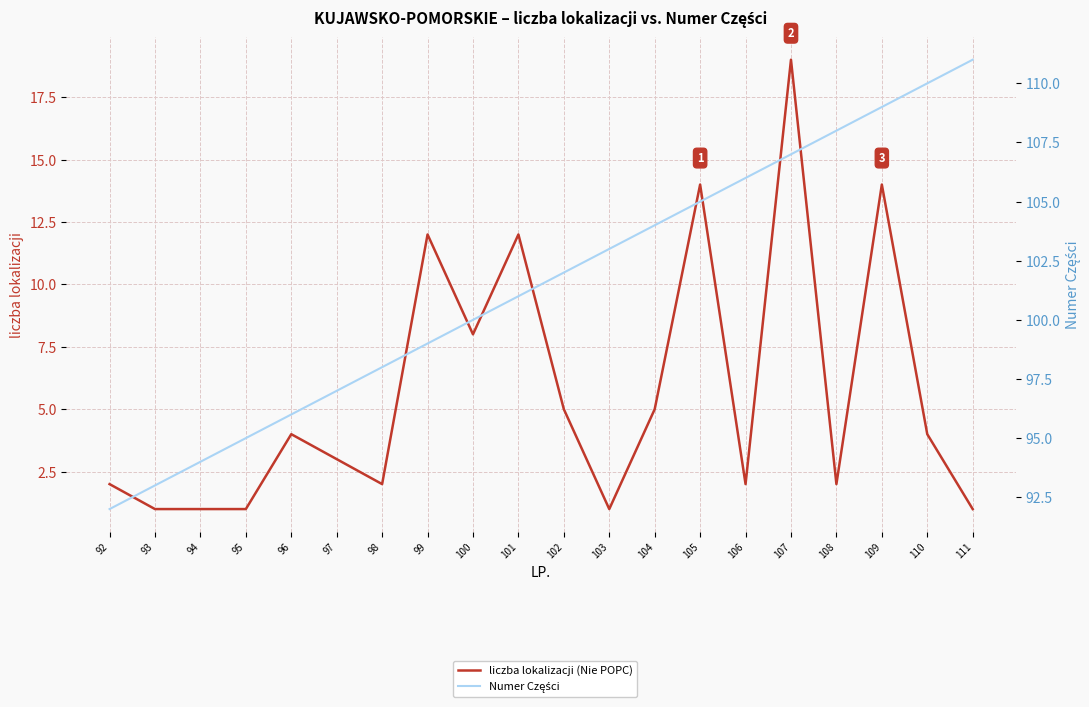

True or false: Numer Części and liczba lokalizacji (Nie POPC) cross at least once.

False